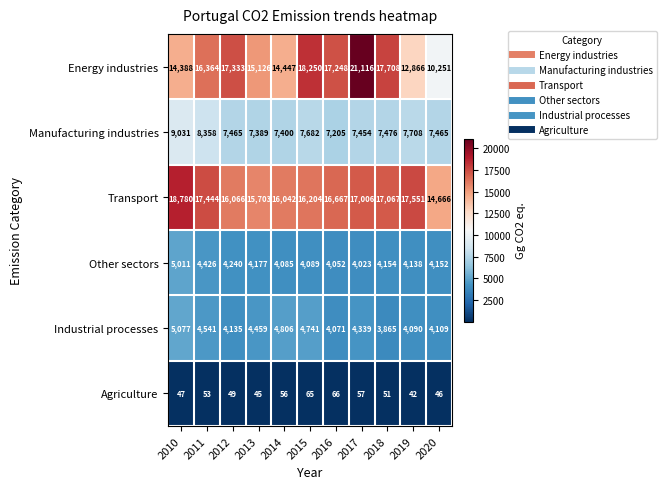

Count the number of categories in the chart.

11